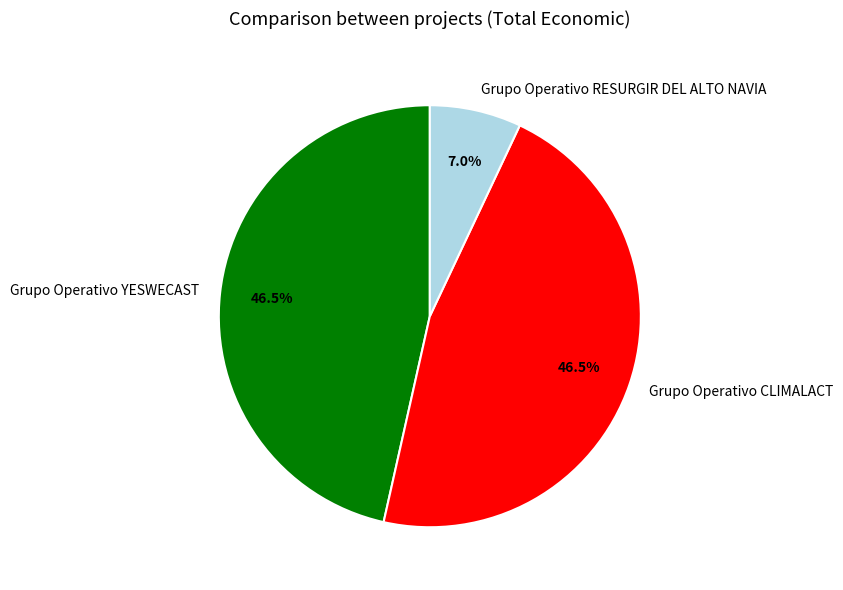

Is there a majority slice in this chart?

No